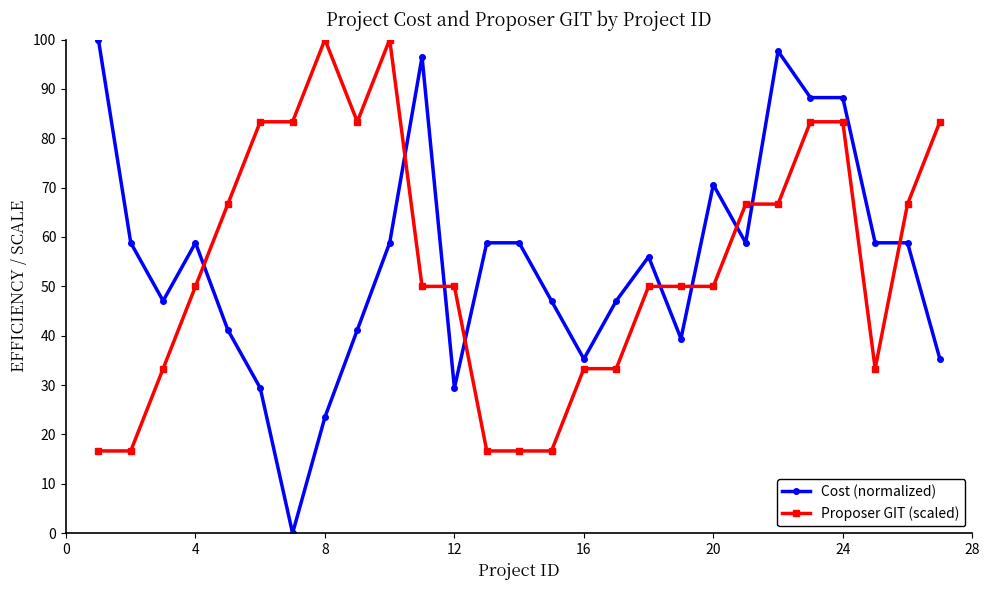

True or false: Cost (normalized) has more than 2 interior local peaks.

True